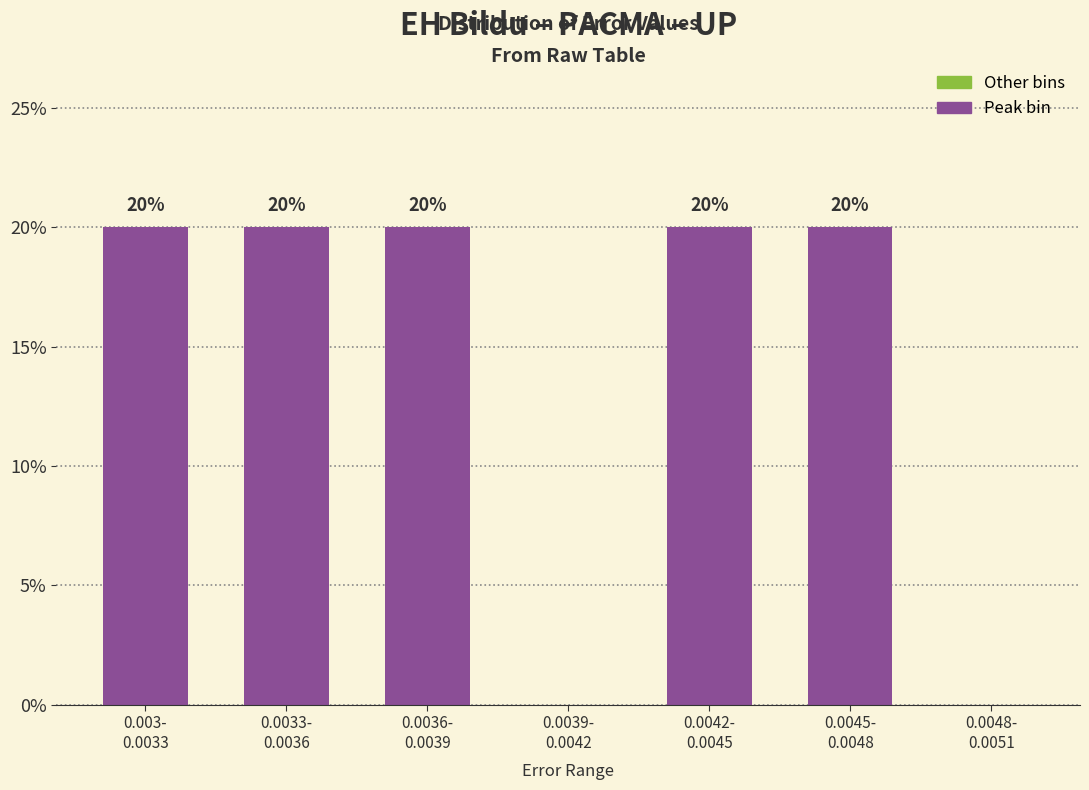

How many values are between 0 and 20?

7